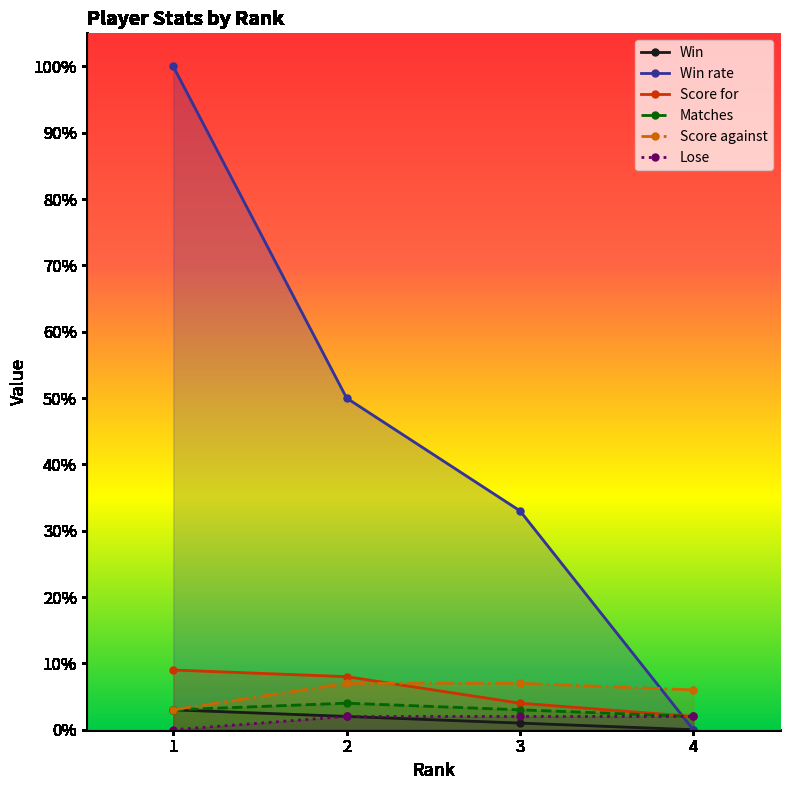

At which category does the chart reach its peak across all series?

1